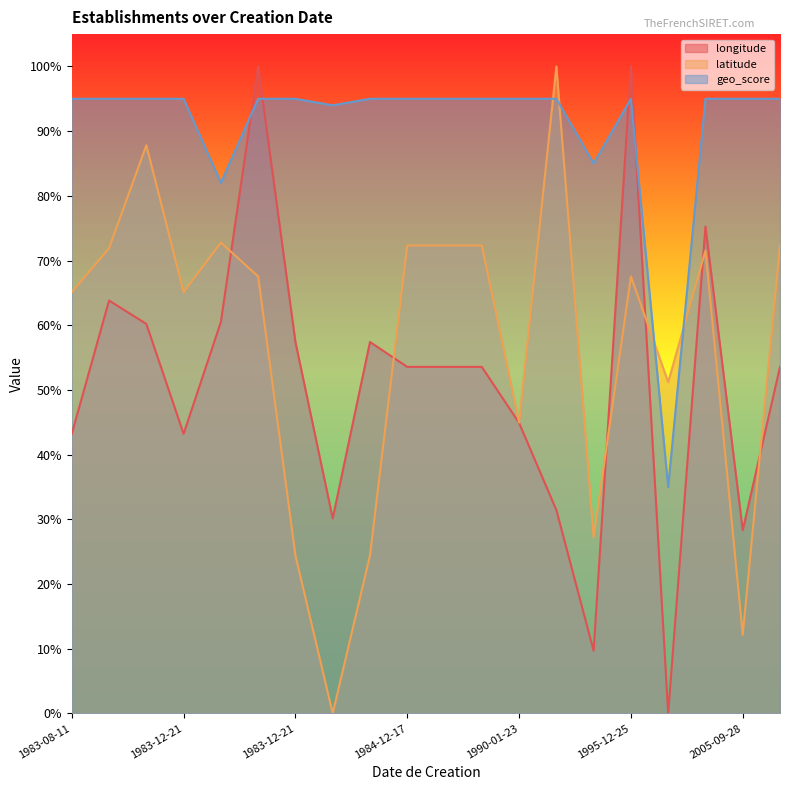

What is the approximate value of longitude at 1983-12-21?

0.6